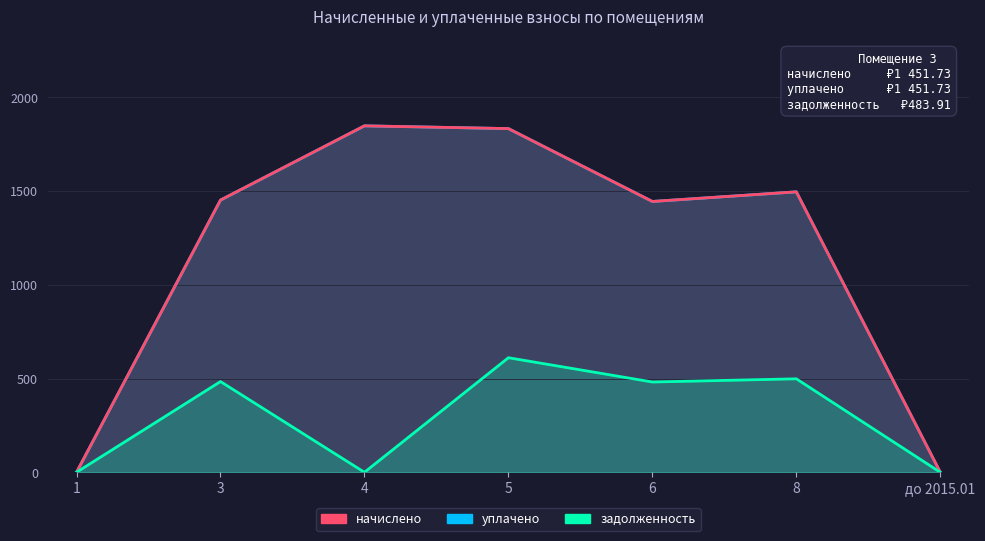

Reading right to left, list all the values displayed in this chart.

уплачено: до 2015.01=0.0	8=1495.7	6=1444.4	5=1833.0	4=1847.7	3=1451.7	1=0.0
задолженность: до 2015.01=0.0	8=498.6	6=481.5	5=611.0	4=0.0	3=483.9	1=0.0